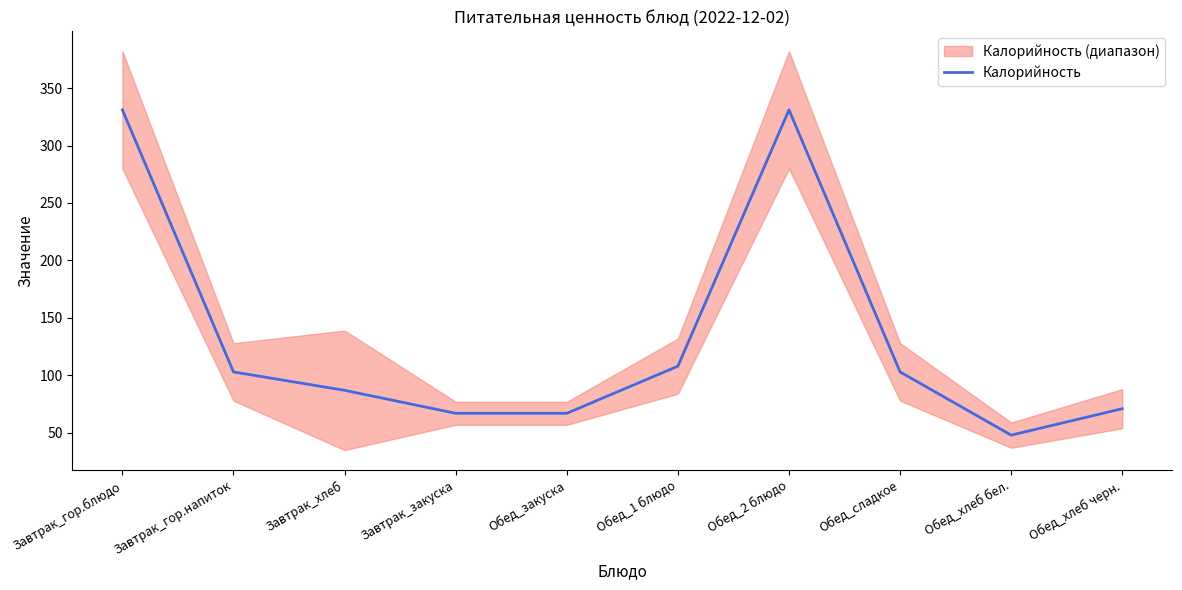

Reading right to left, transcribe all the data shown in this chart.

Обед_хлеб черн.=71	Обед_хлеб бел.=48	Обед_сладкое=103	Обед_2 блюдо=331	Обед_1 блюдо=108	Обед_закуска=67	Завтрак_закуска=67	Завтрак_хлеб=87	Завтрак_гор.напиток=103	Завтрак_гор.блюдо=331